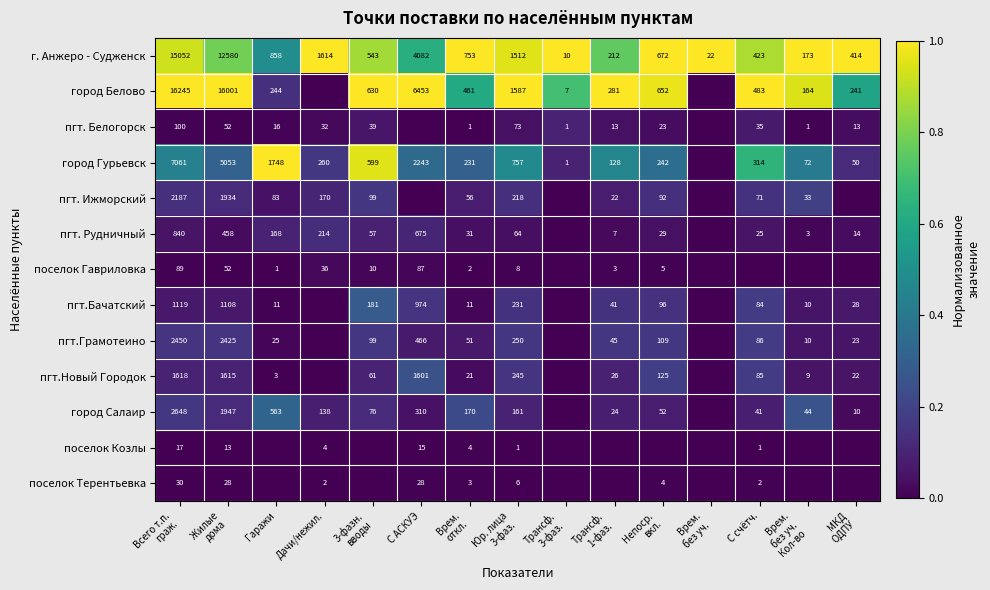

The value of пгт.Новый Городок at Гаражи is 3. True or false?

True